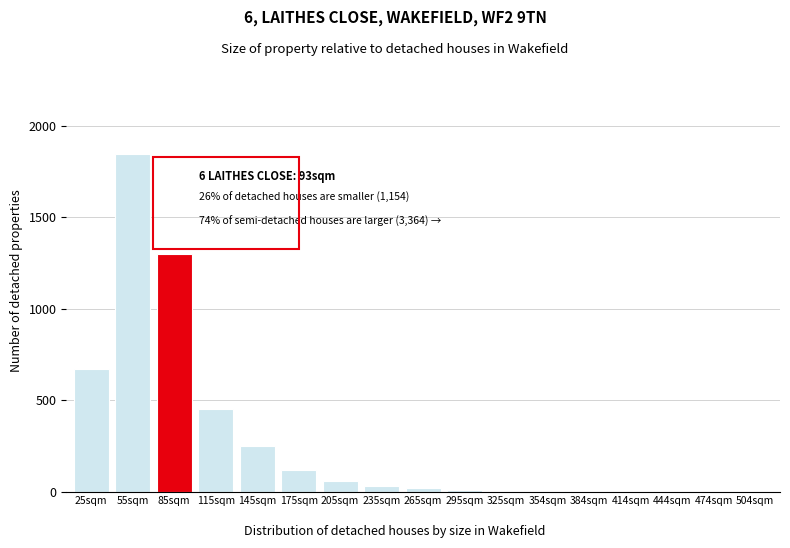

What is the sum of all values?

4776